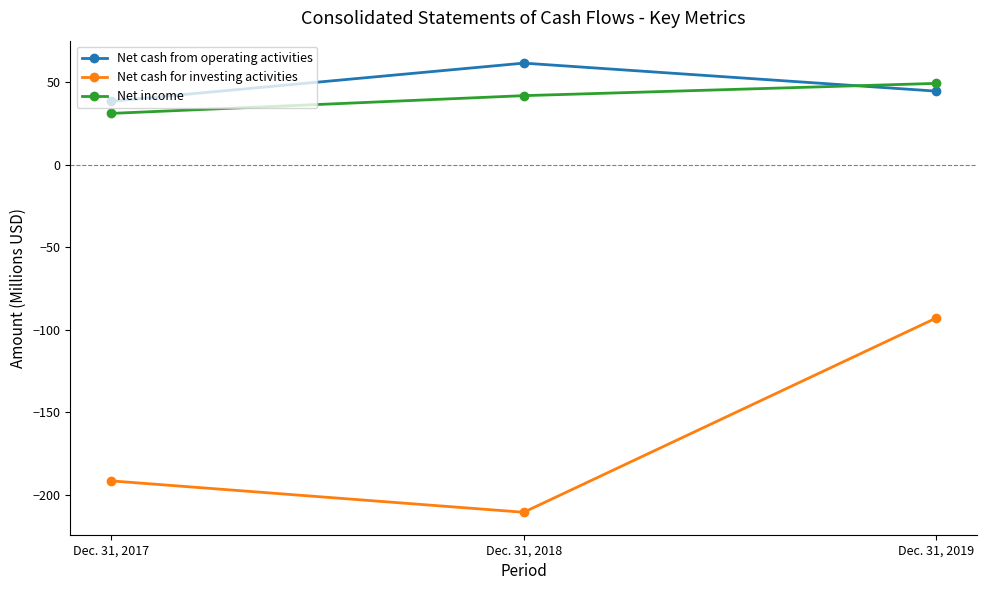

Which series has the widest spread of values?

Net cash for investing activities